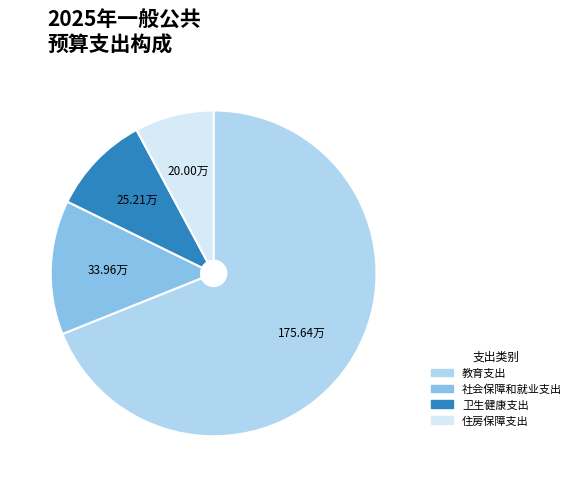

Approximately how many times larger is the value at 教育支出 compared to 住房保障支出?

8.8